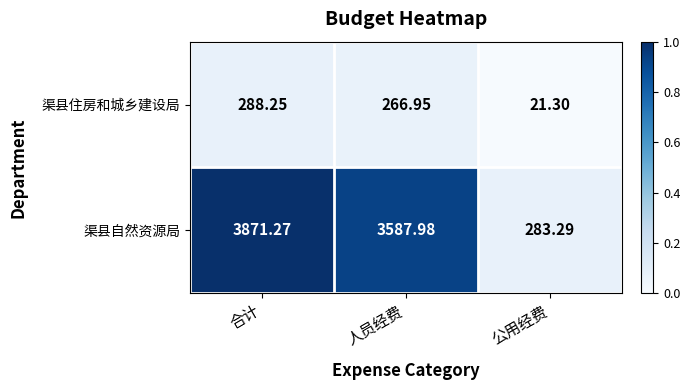

At which category is the sum across all series the highest?

合计